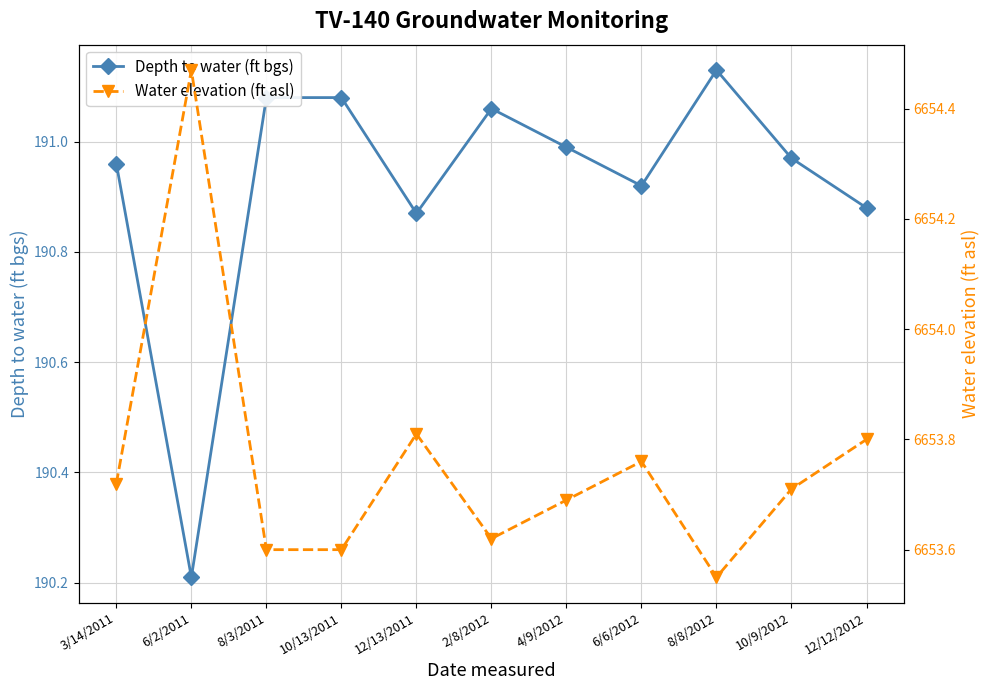

Which has a higher value, 10/13/2011 or 4/9/2012?

10/13/2011